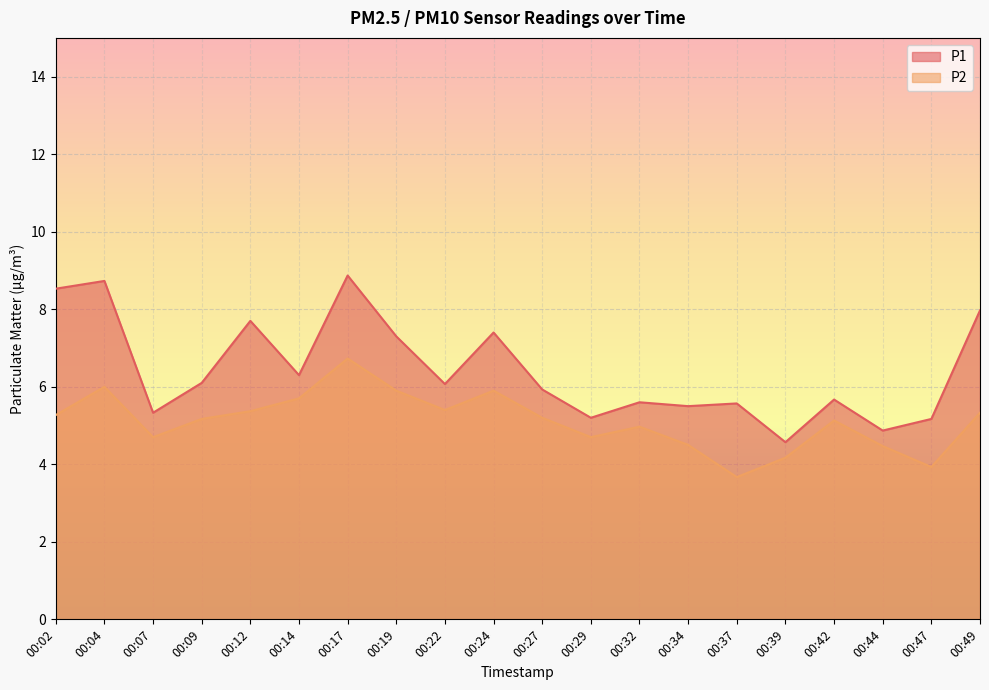

Does the chart display data point markers on the line(s)?

No